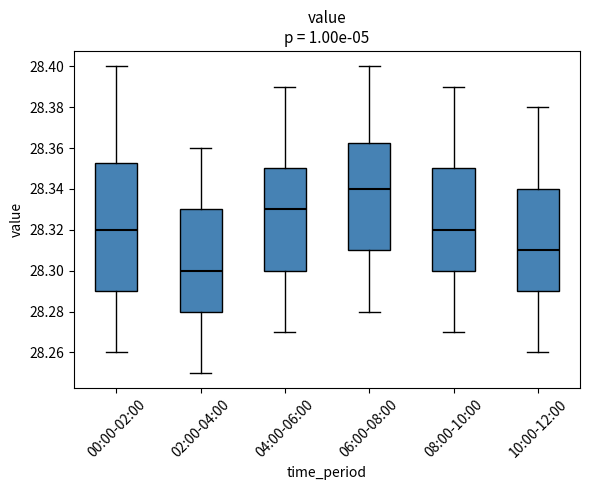

Which box's median line is the lowest?

02:00-04:00